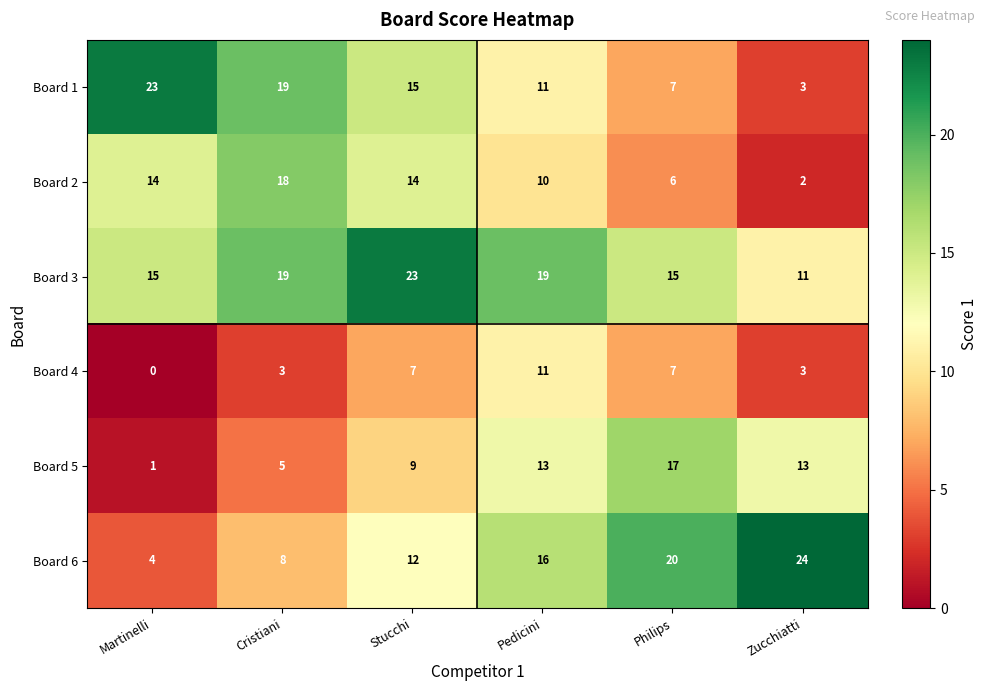

How many distinct data groups are displayed?

6